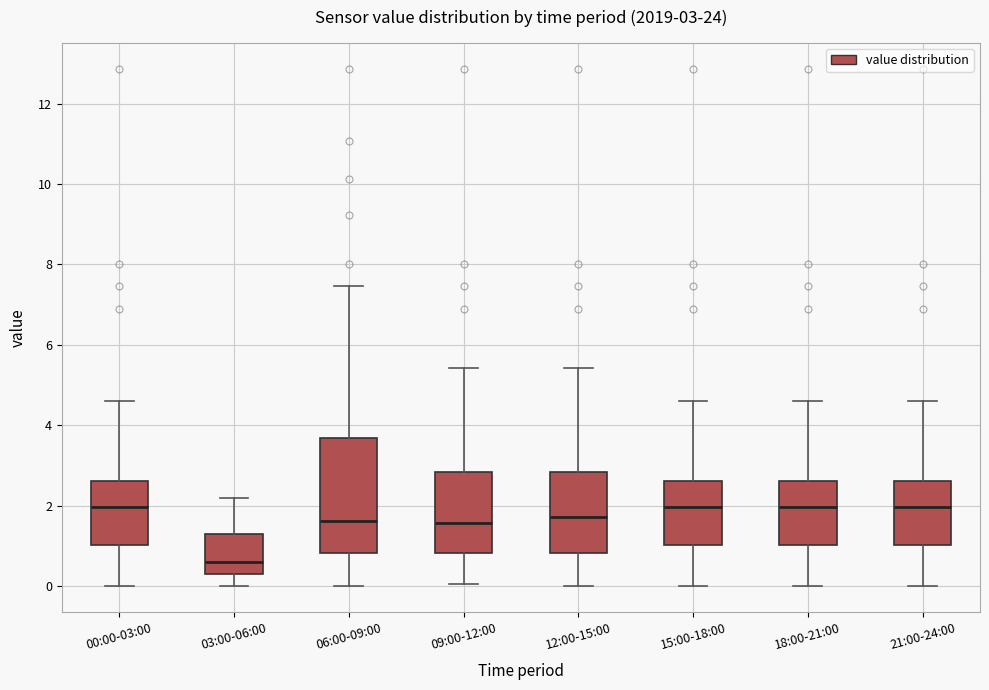

Comparing the boxes themselves (not the whiskers), which one is the tallest?

06:00-09:00